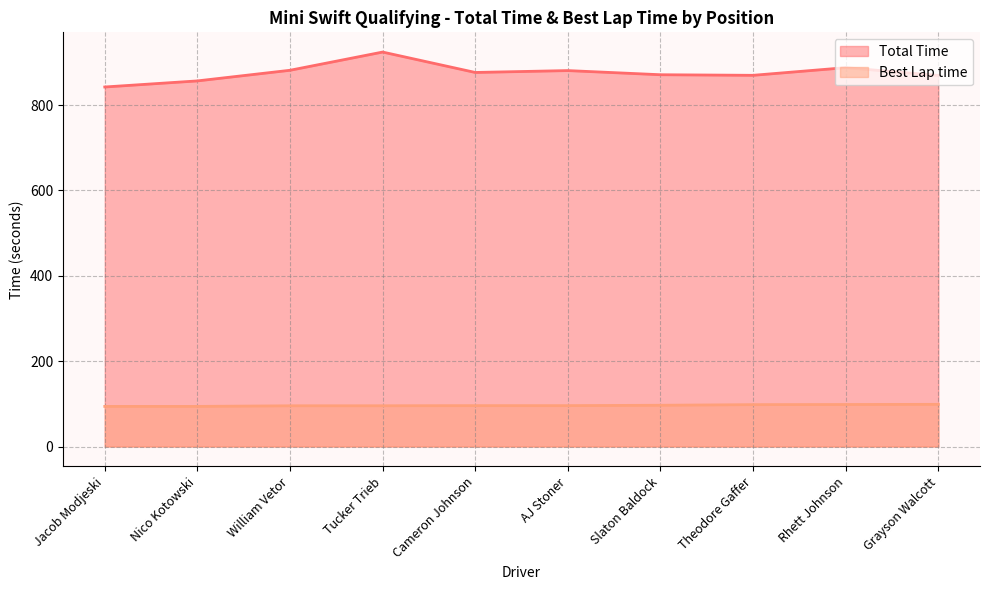

Count the number of categories in the chart.

10